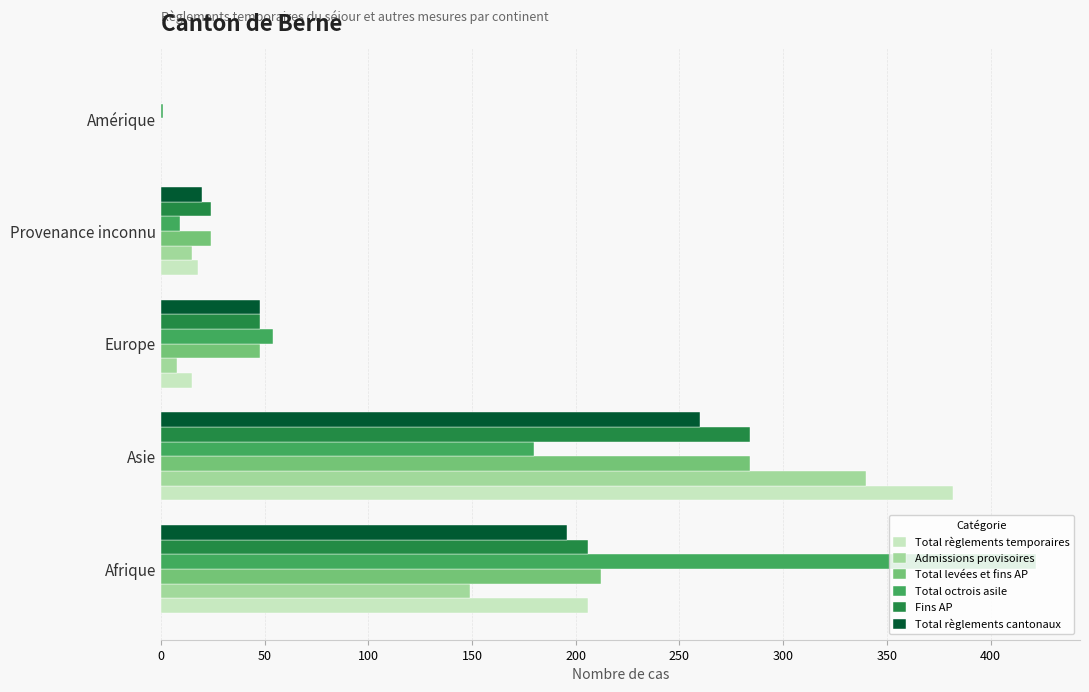

At which category is the sum across all series the highest?

Asie